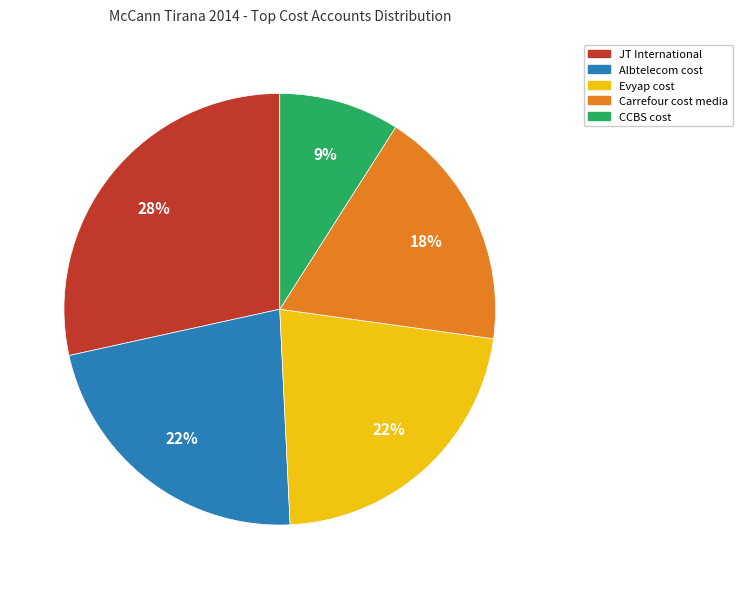

How many segments does this pie chart have?

5